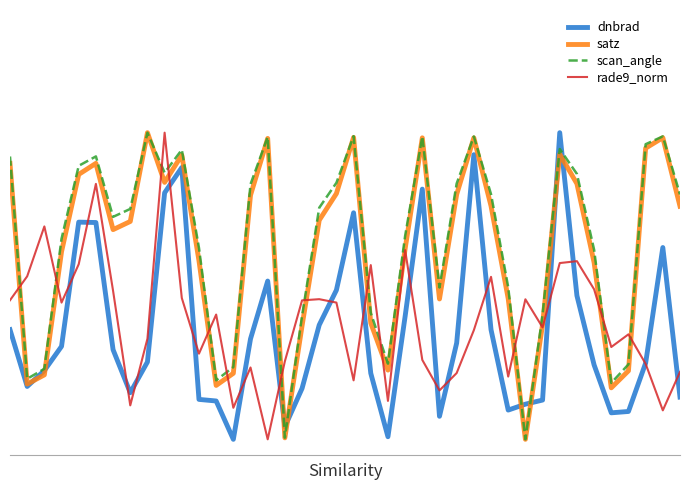

Is this an area chart (filled region under the line)?

No